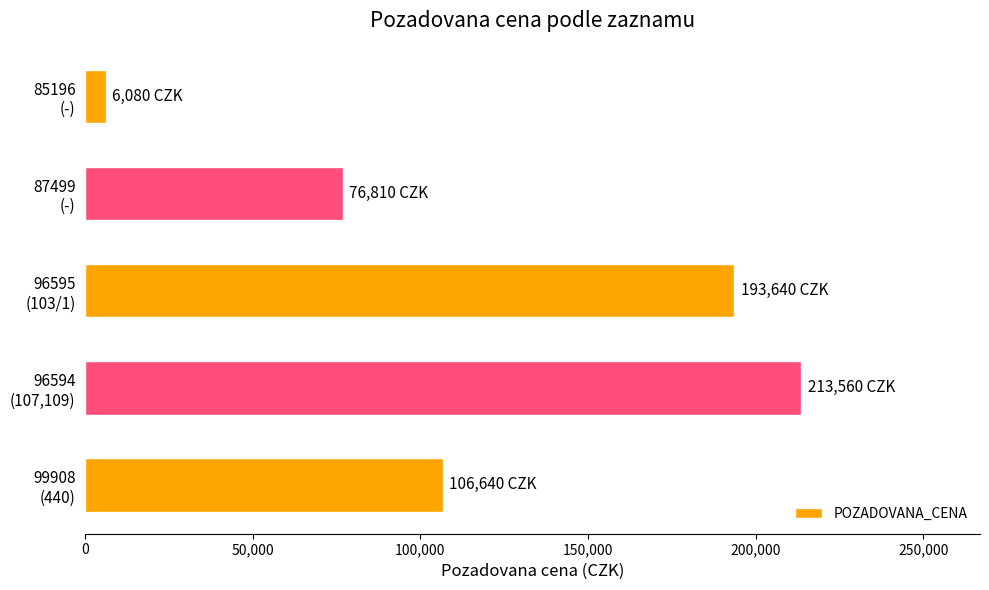

What is the sum of all values?

596730